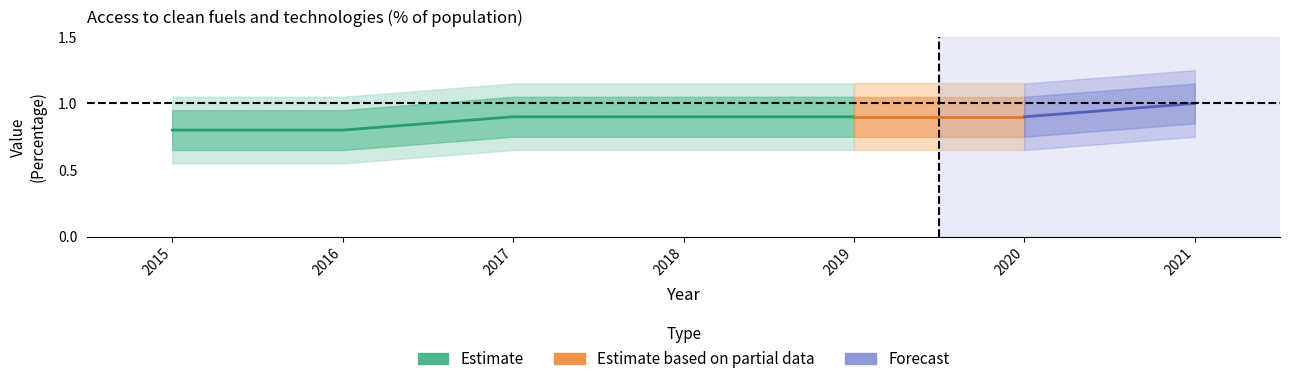

Reading left to right, list all the values displayed in this chart.

Value: 0.8	0.8	0.9	0.9	0.9	0.9	1.0
upper_band1: 0.9	0.9	1.1	1.1	1.1	1.1	1.1
lower_band1: 0.7	0.7	0.8	0.8	0.8	0.8	0.8
upper_band2: 1.1	1.1	1.1	1.1	1.1	1.1	1.2
lower_band2: 0.6	0.6	0.7	0.7	0.7	0.7	0.8